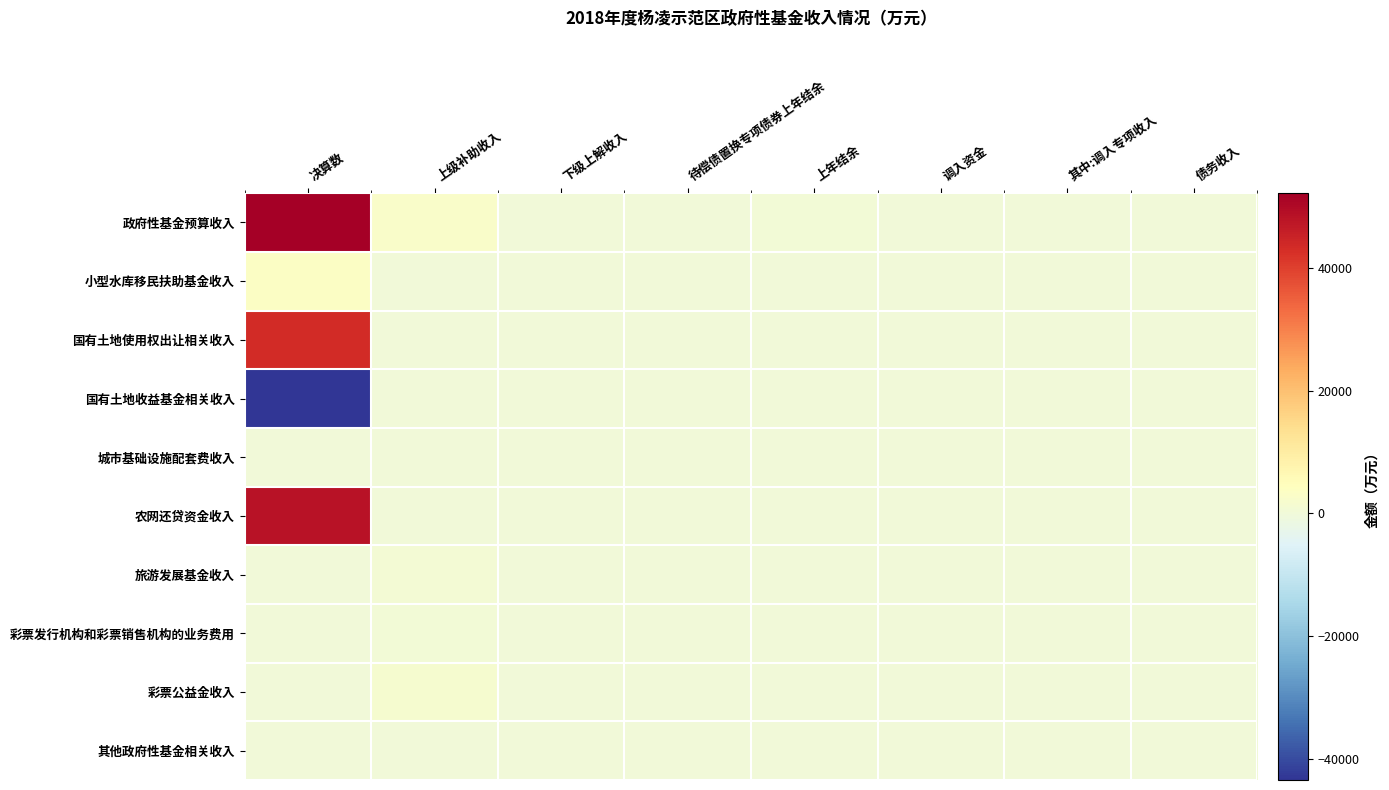

At 上年结余, list the series in order from smallest to largest.

小型水库移民扶助基金收入, 国有土地收益基金相关收入, 农网还贷资金收入, 旅游发展基金收入, 其他政府性基金相关收入, 彩票发行机构和彩票销售机构的业务费用, 城市基础设施配套费收入, 国有土地使用权出让相关收入, 彩票公益金收入, 政府性基金预算收入